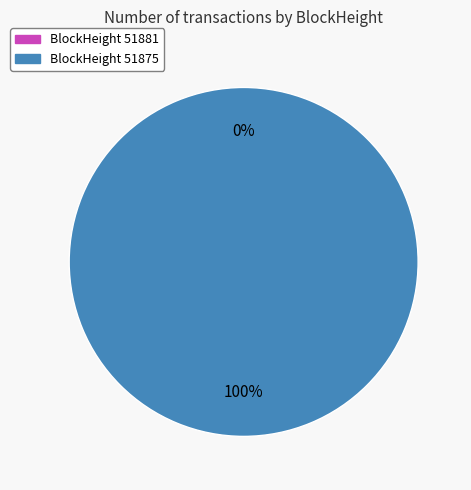

Rank the categories by value from highest to lowest.

51875, 51881